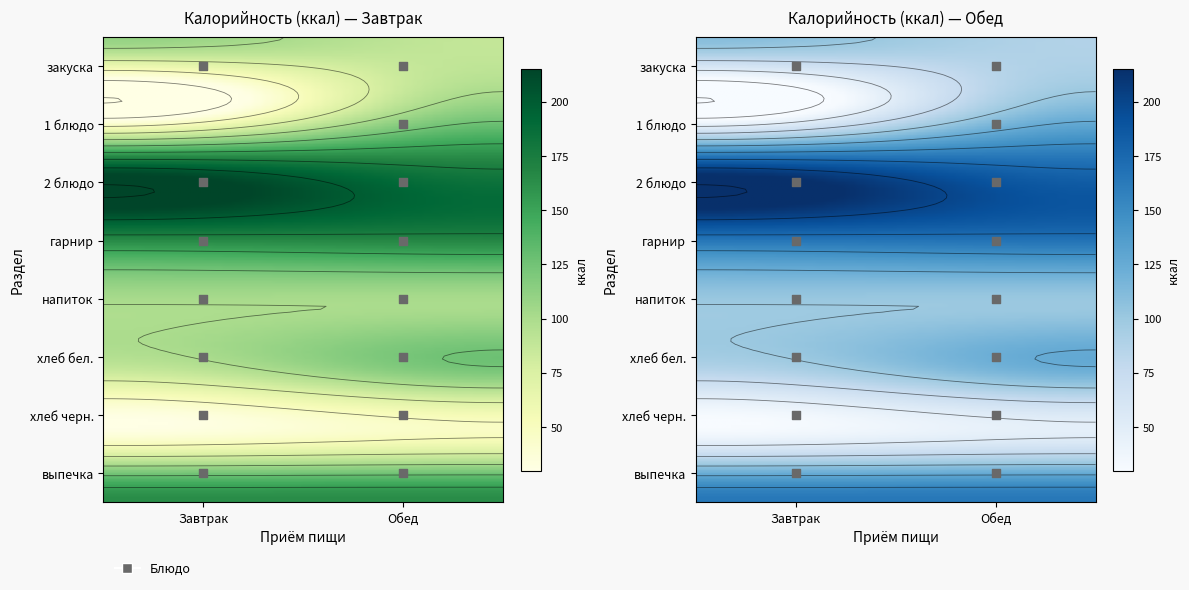

Which has a higher value, 2 блюдо or выпечка?

2 блюдо